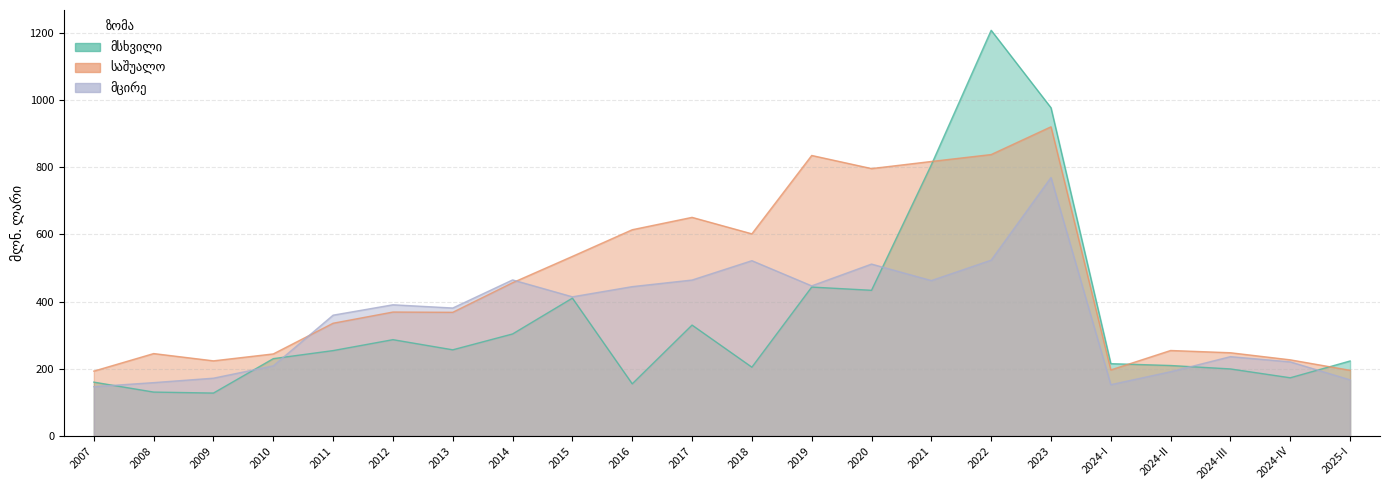

Which series changed the most between 2009 and 2013?

მცირე